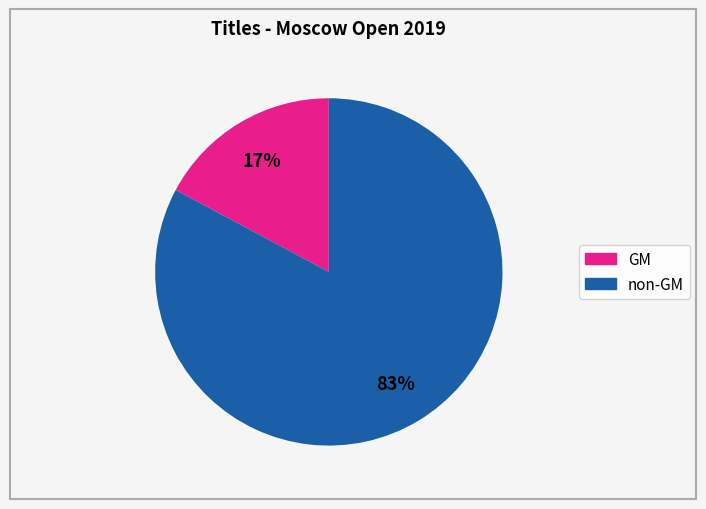

To the nearest percent, what is the difference between the largest and smallest slice percentages?

66%